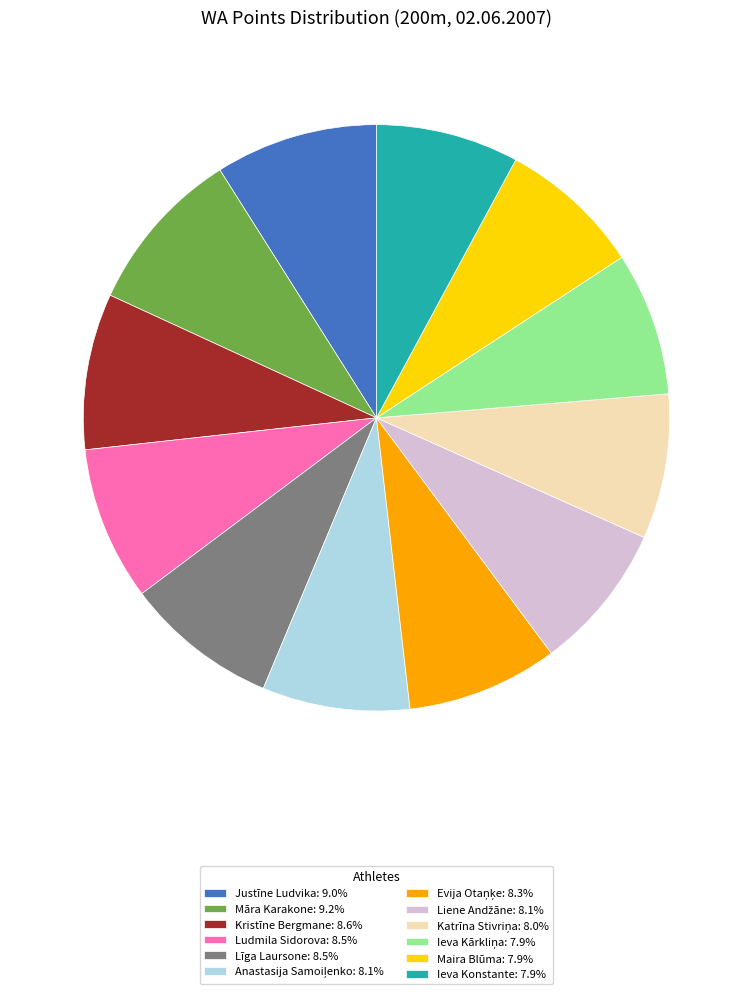

Is there any slice that represents more than half of the pie?

No